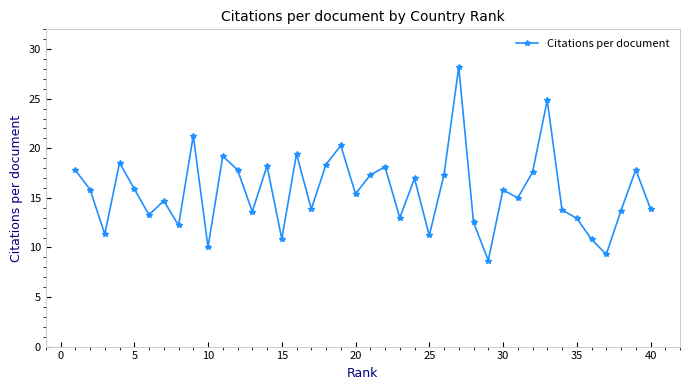

True or false: the data has more than 0 interior local peaks.

True